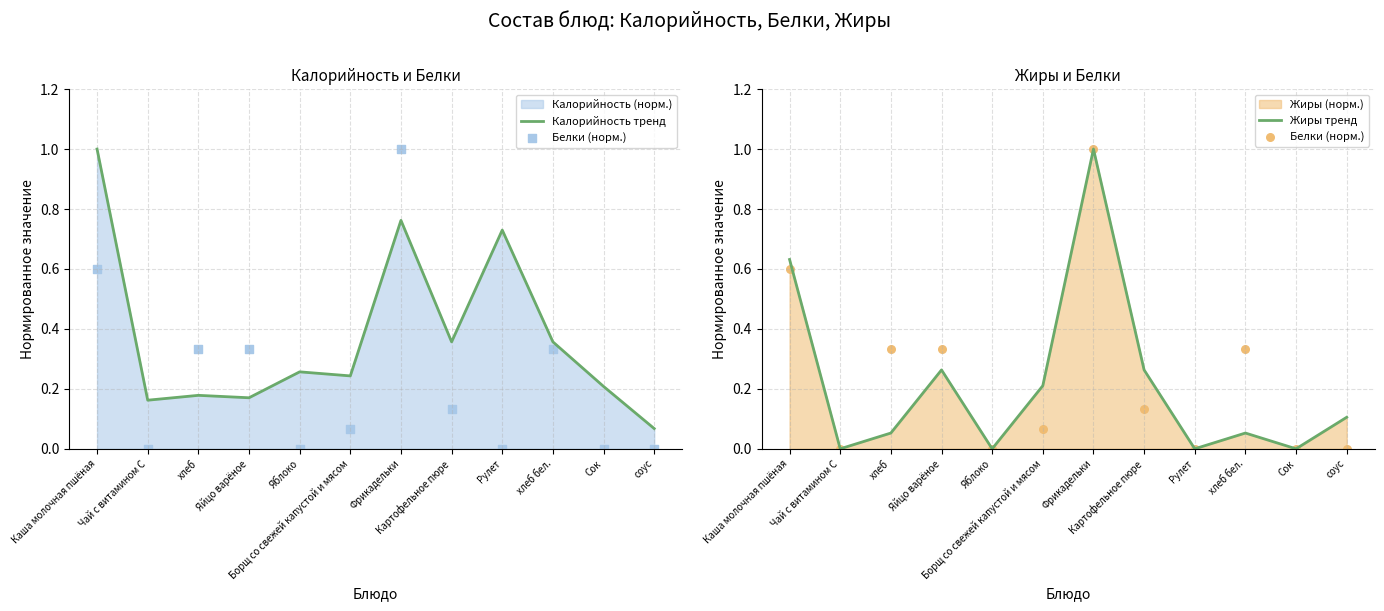

Which series reaches the minimum Y coordinate?

Белки (норм.)